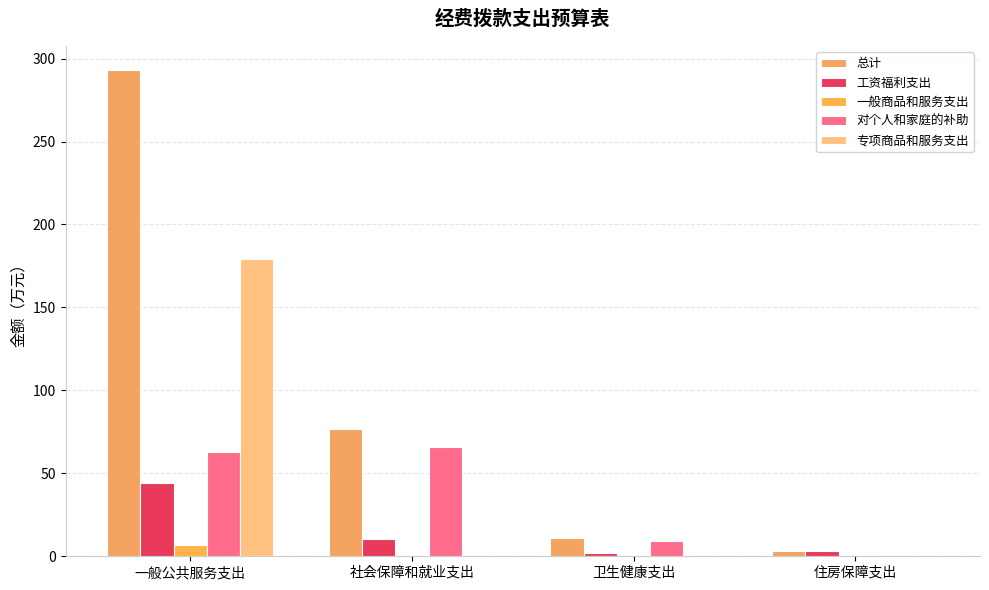

How many categories are shown in the chart?

4